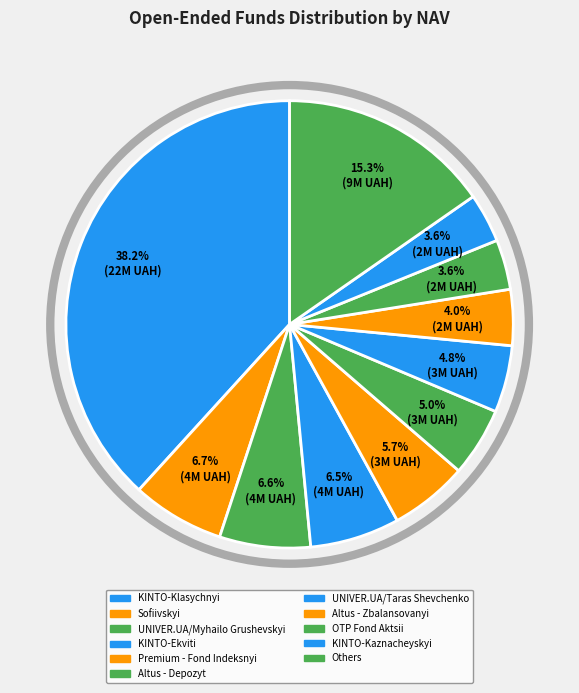

Count the number of slices in the pie.

11